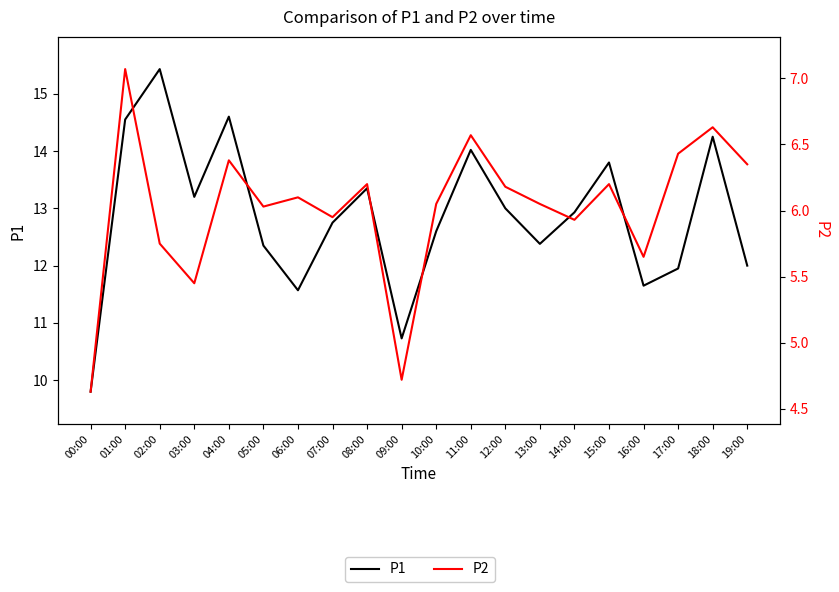

What is the sum of all P1 values?

256.9